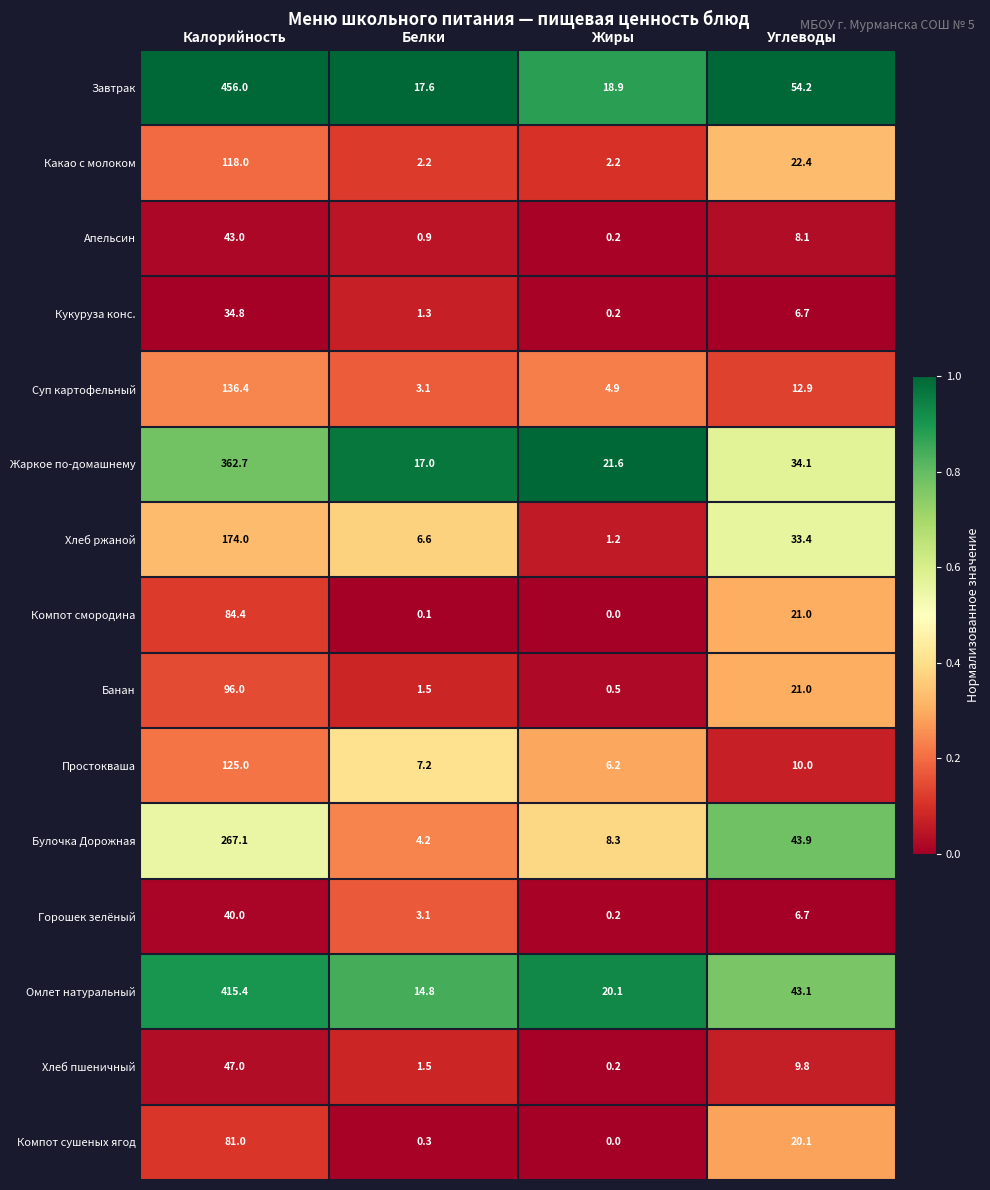

The Хлеб пшеничный series shows 13.3 at Углеводы. True or false?

False